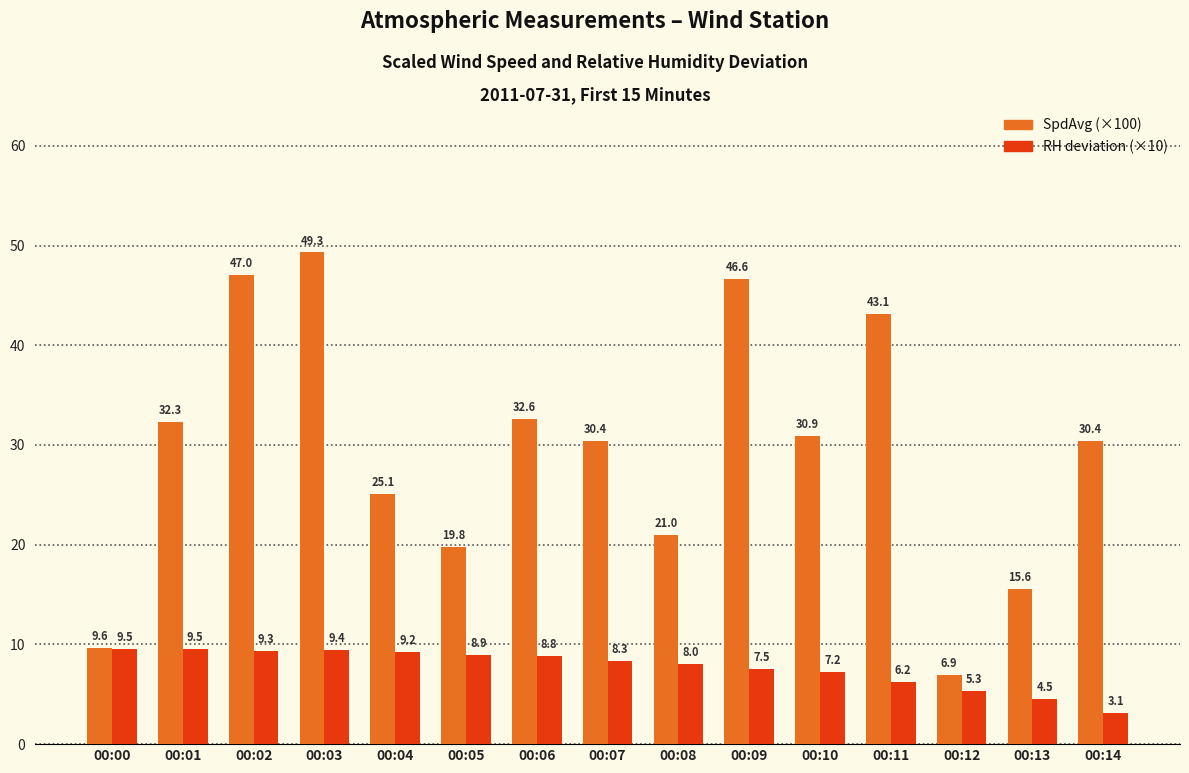

At which label does RH deviation (×10) first exceed 8?

00:00